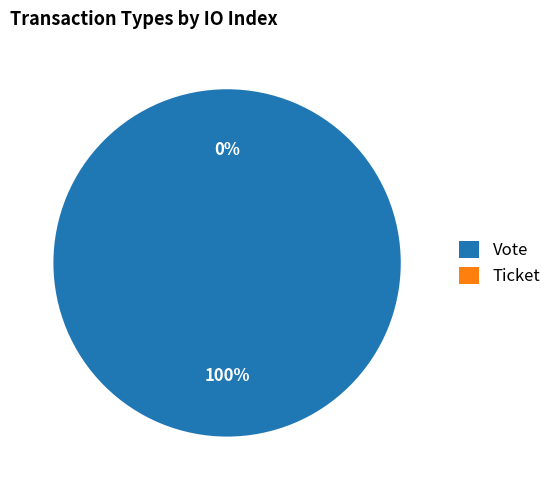

The Vote slice represents 100% of the pie. True or false?

True